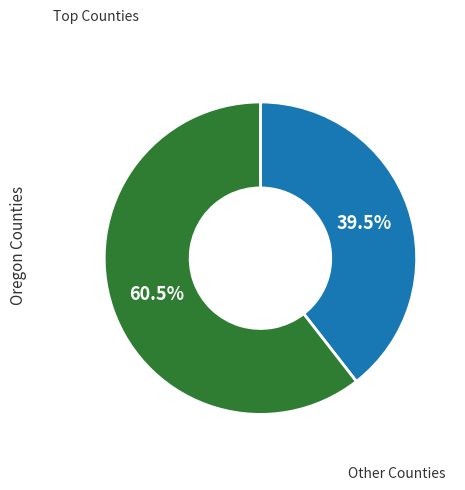

Is there a majority slice in this chart?

Yes